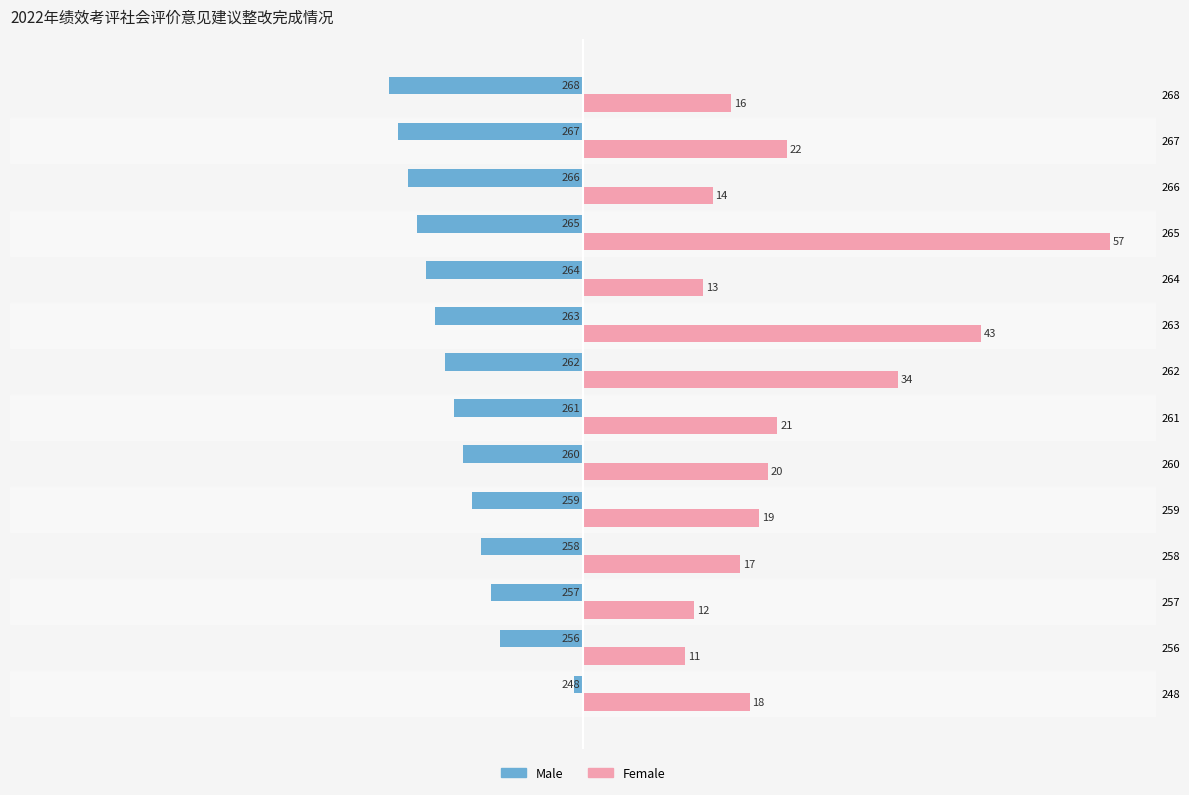

Where is Male nearest to the value -11?

258